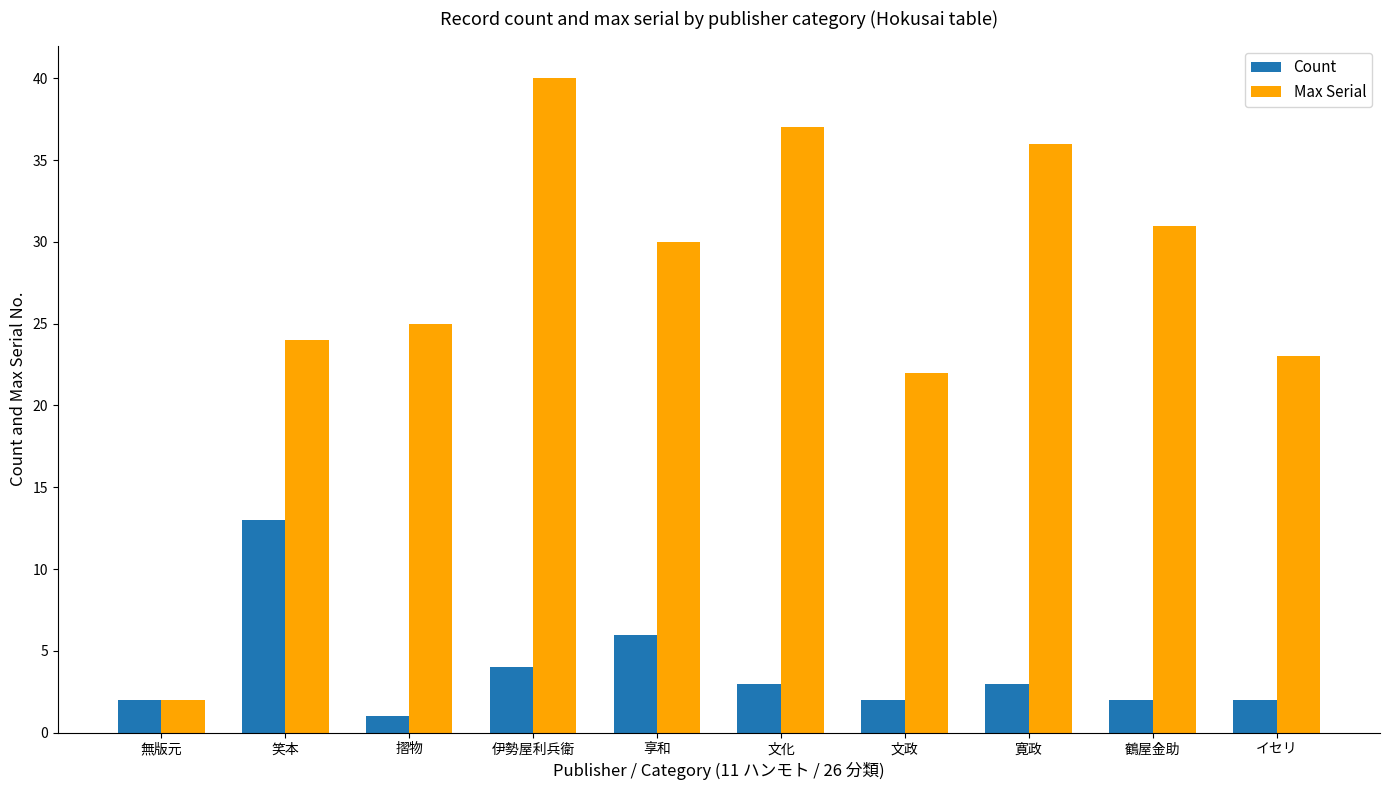

What is the difference between the maximum and minimum values in the Count series?

12